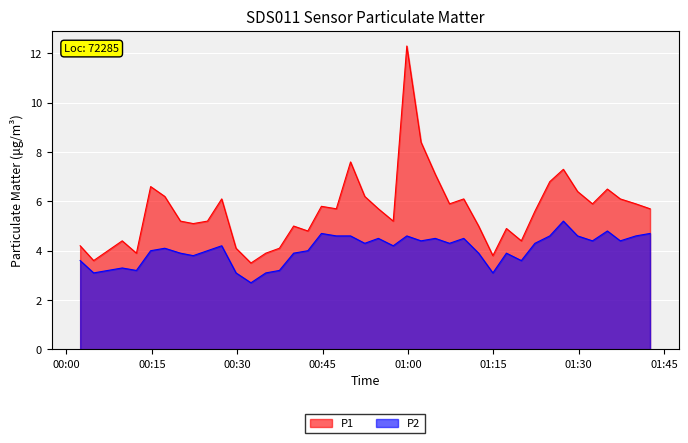

Is the value of P2 at 2024-02-26T00:24:46 greater than the value of P1 at 2024-02-26T00:22:16?

No